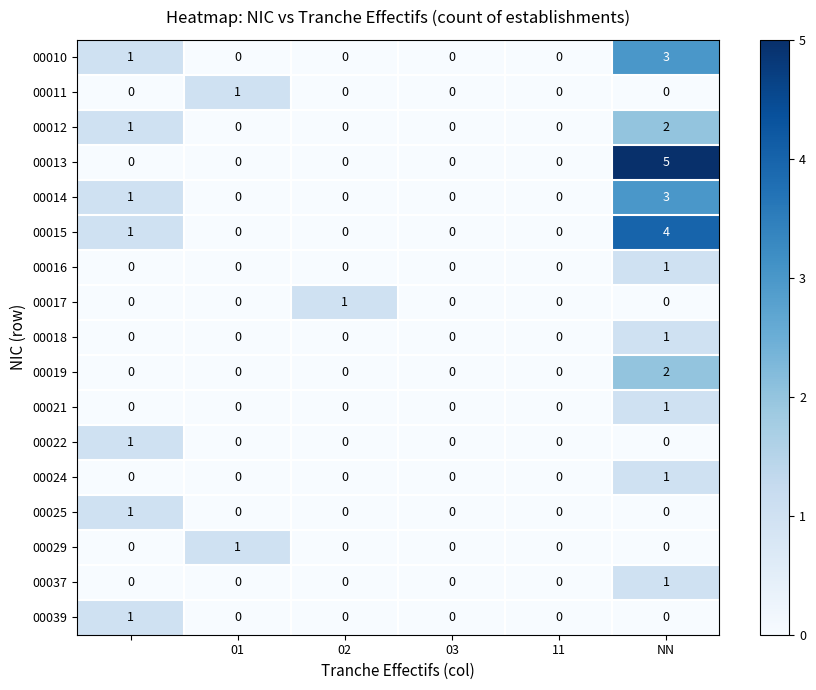

What is the greatest value displayed?

5